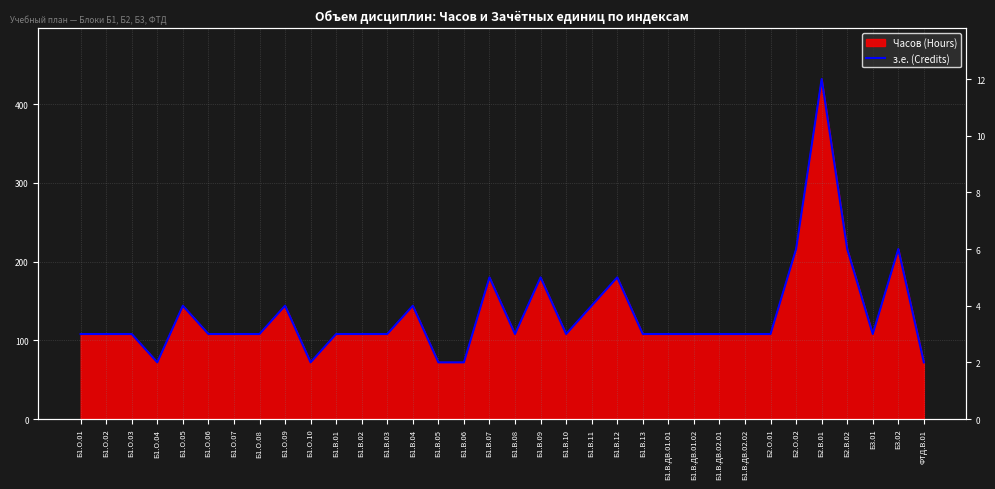

Count the number of values greater than 3.

11